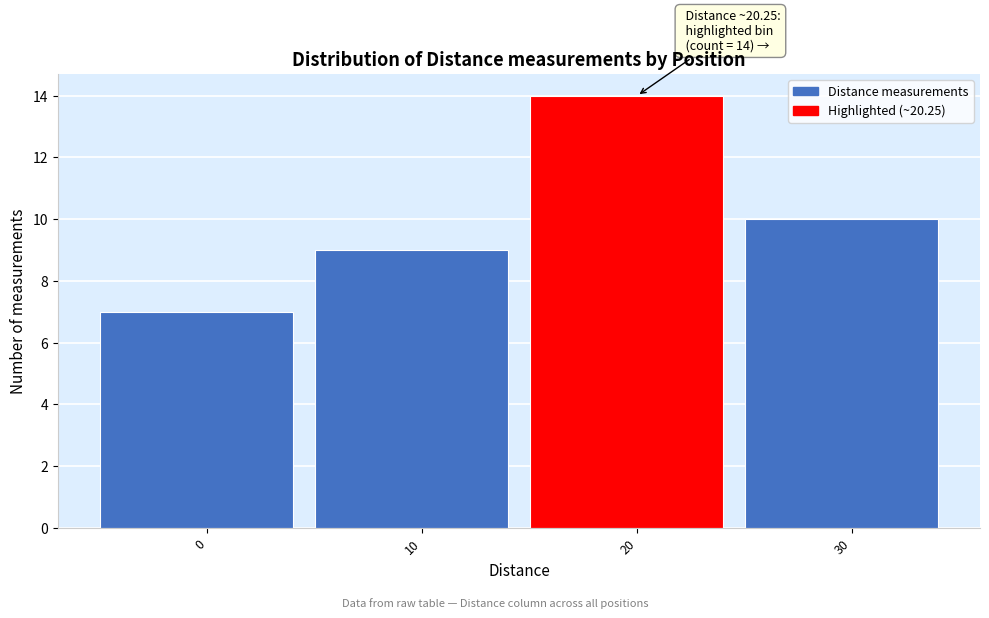

Reading right to left, list all the values displayed in this chart.

10	14	9	7